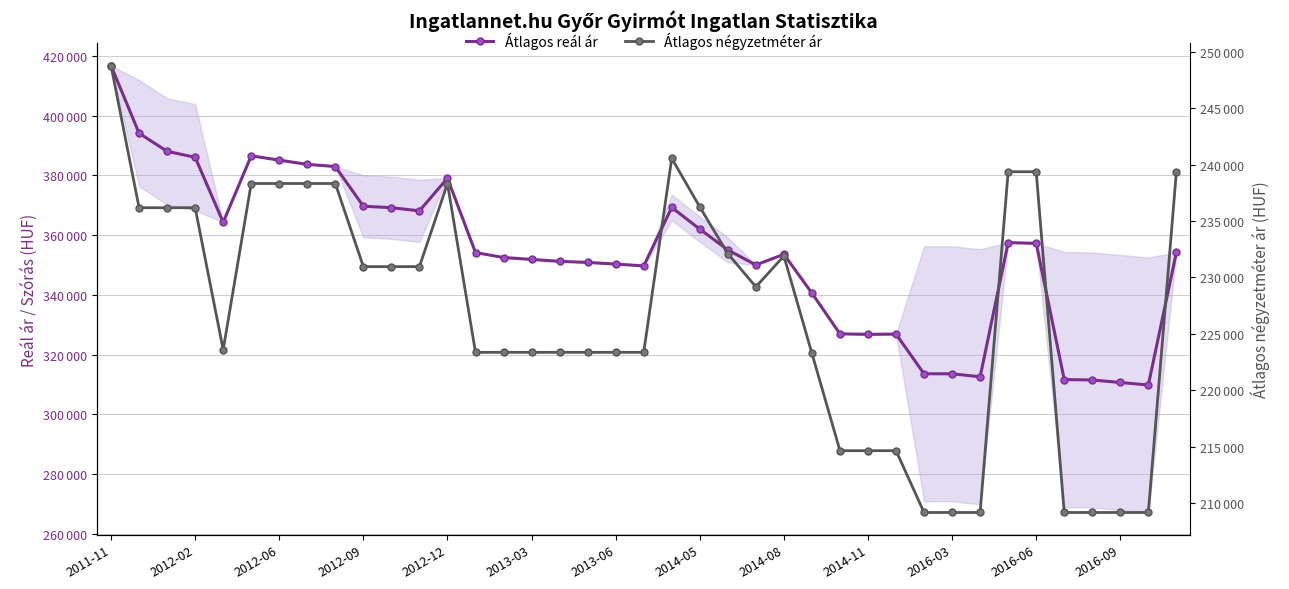

The value of Átlagos reál ár at 2016-09 is 310650. True or false?

True